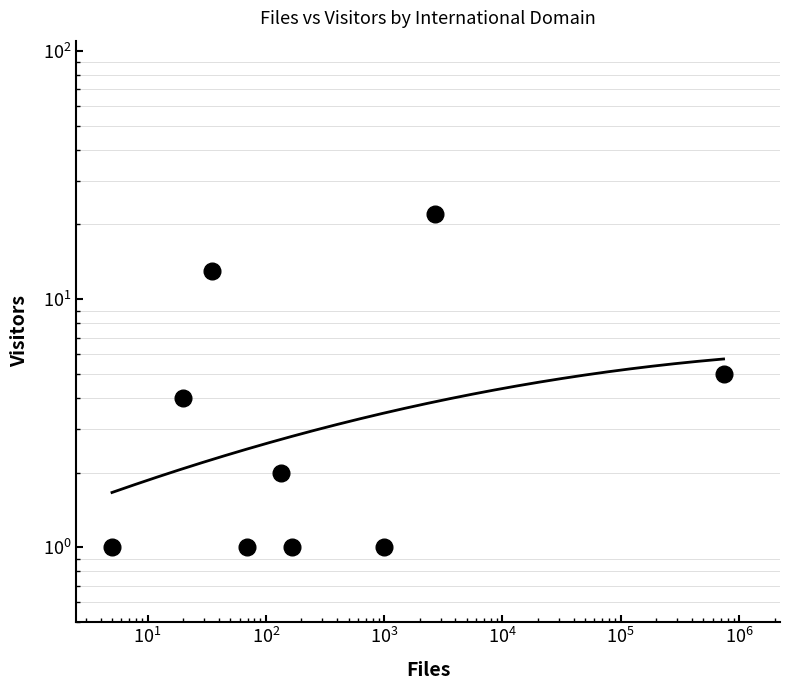

Reading left to right, list all the values displayed in this chart.

1	4	13	1	2	1	1	22	5